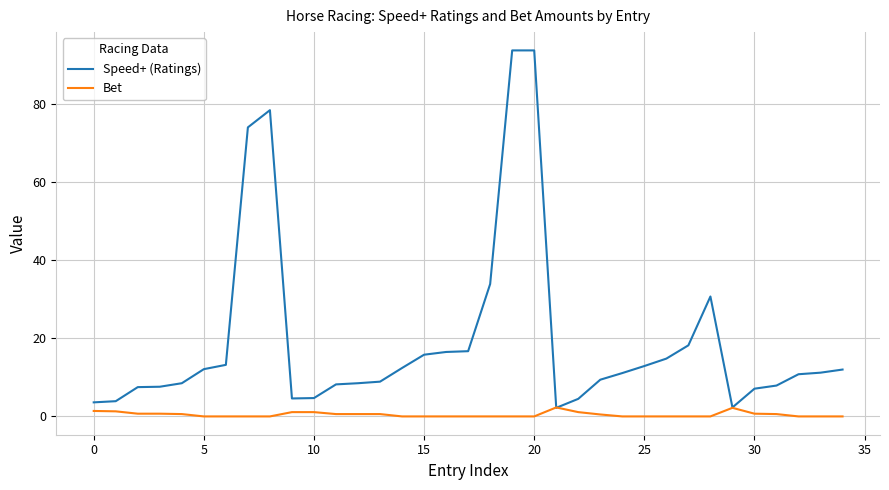

Count the number of categories in the chart.

35